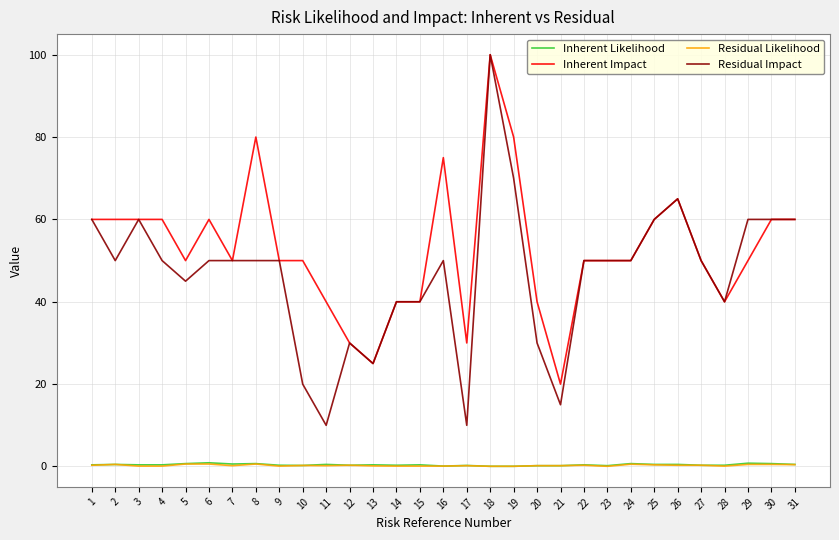

What is the difference between the maximum and second lowest values in the Residual Impact series?

90.0